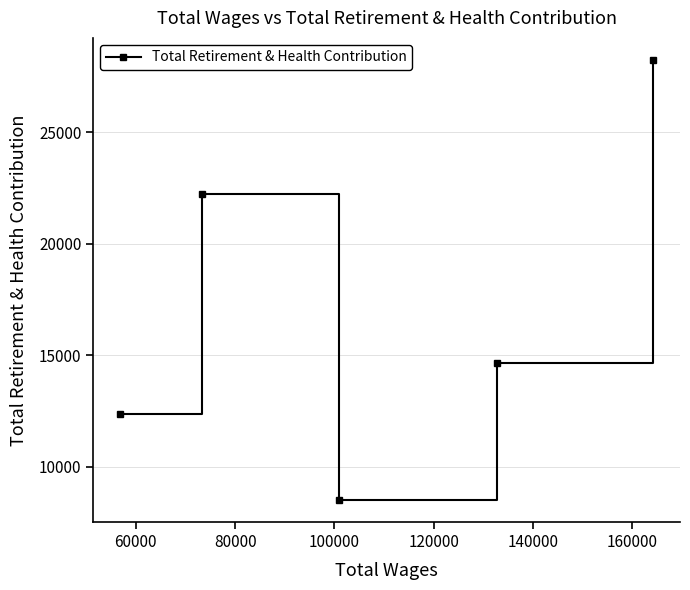

Reading left to right, list all the values displayed in this chart.

12371	22240	8509	14668	28251